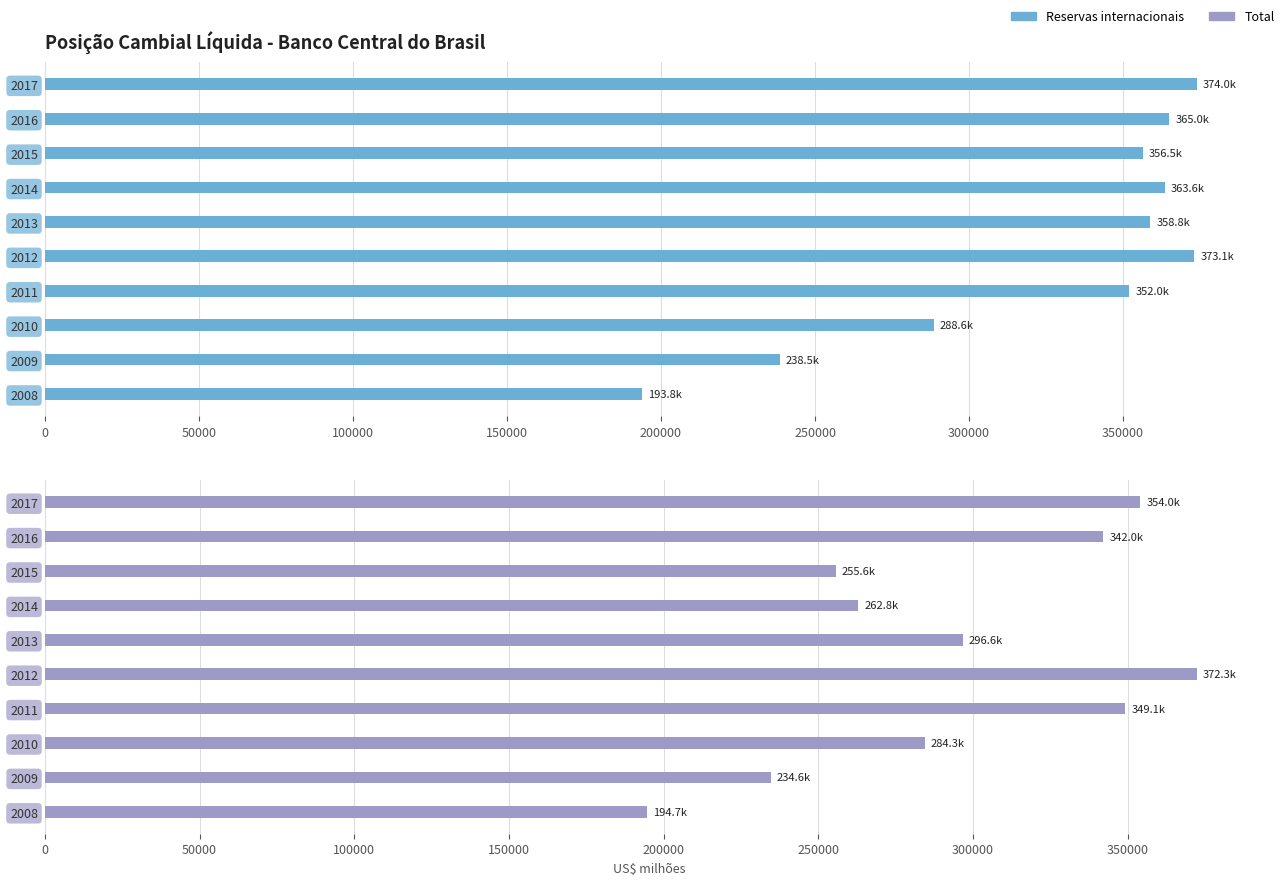

How many bars are there in total?

20